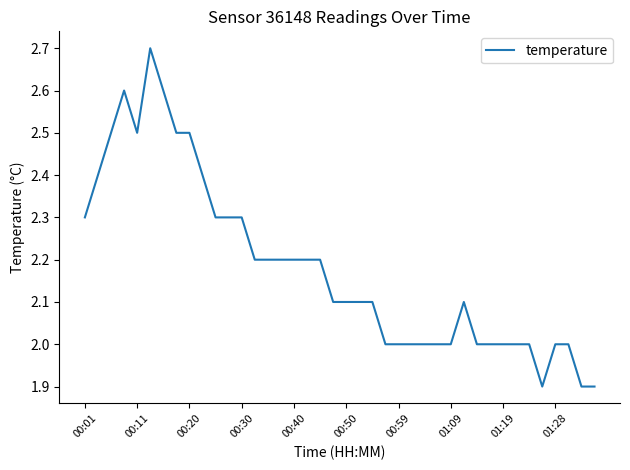

What is the smallest value displayed?

1.9